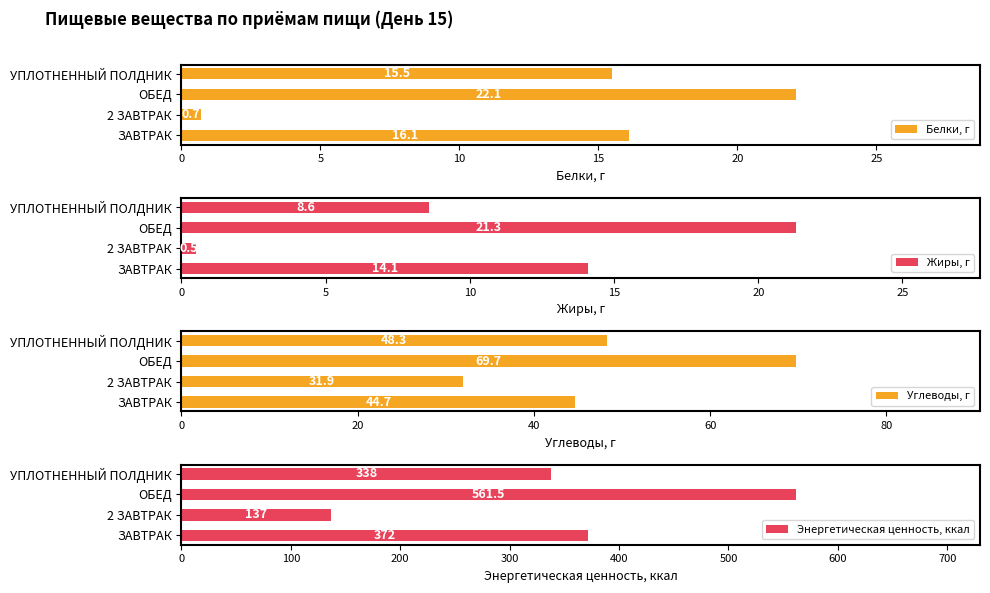

What is the minimum value shown in the chart?

0.5